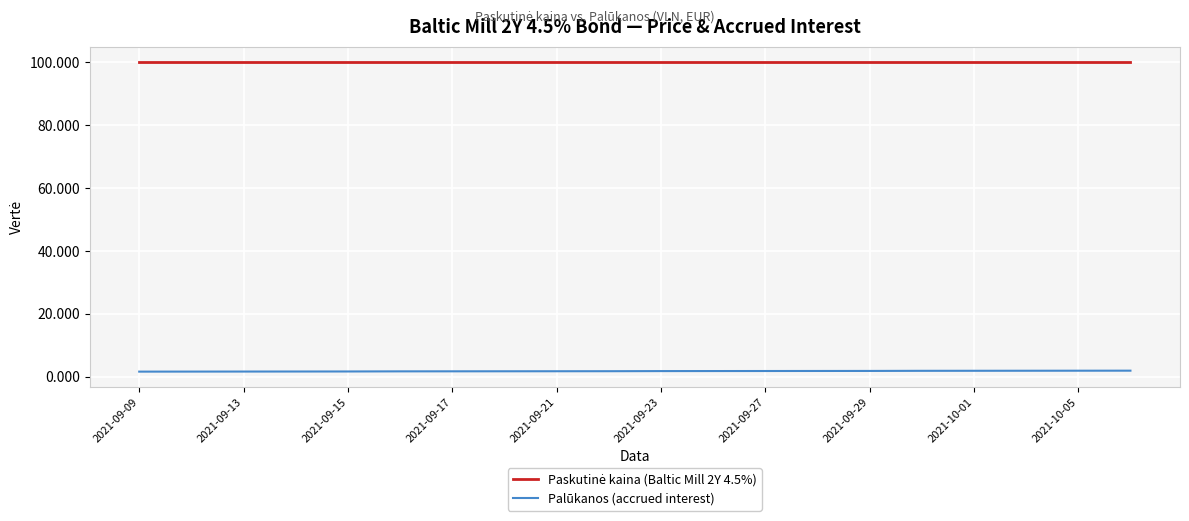

What is the maximum value shown in the chart?

100.1